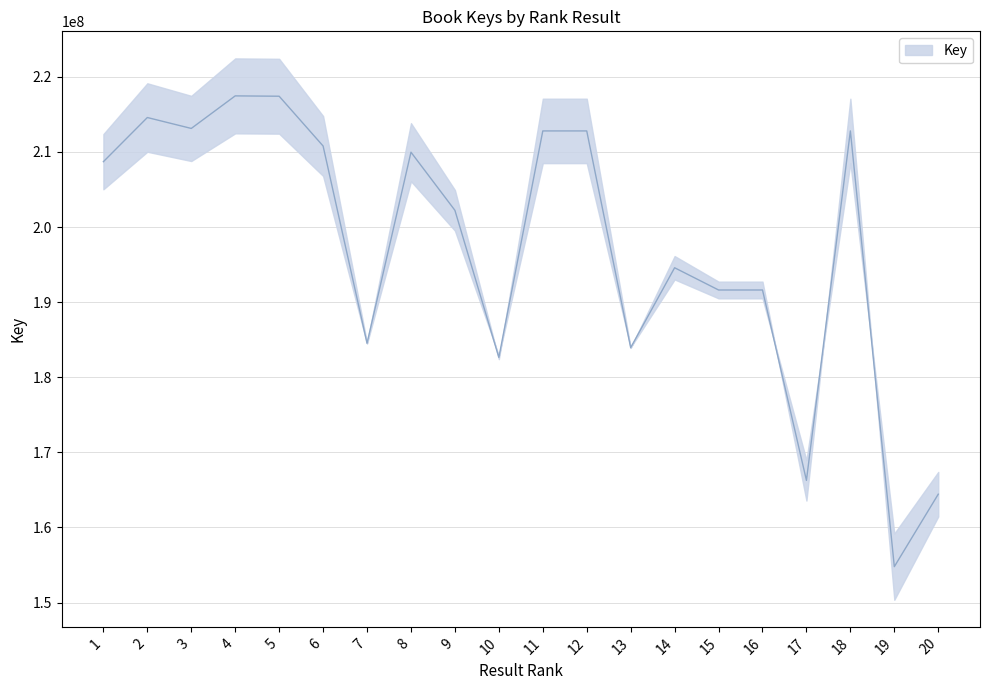

Rank the categories by value from lowest to highest.

19, 20, 17, 10, 13, 7, 16, 15, 14, 9, 1, 8, 6, 11, 12, 18, 3, 2, 5, 4